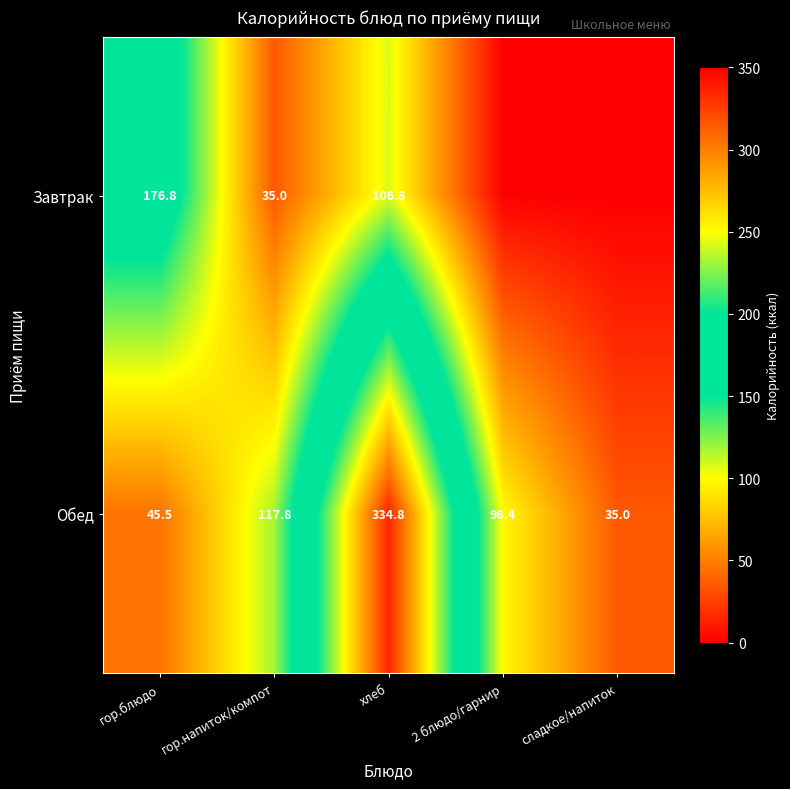

What is the sum of all Обед values?

631.5